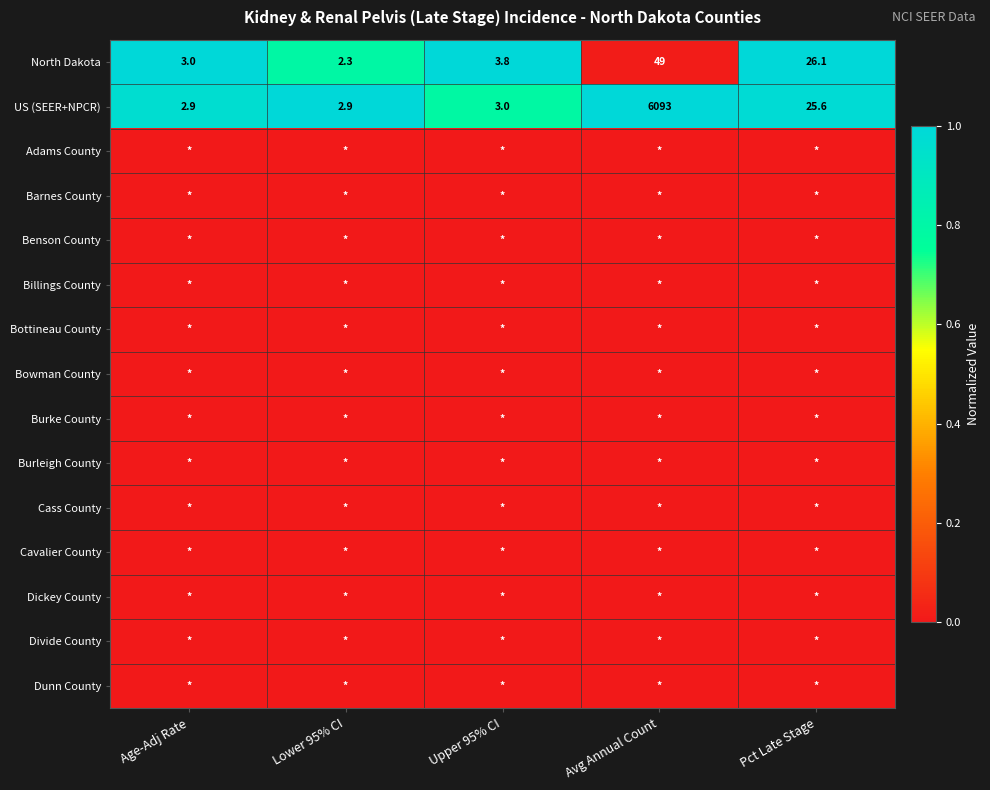

What value does the US (SEER+NPCR) series have at Pct Late Stage?

25.6